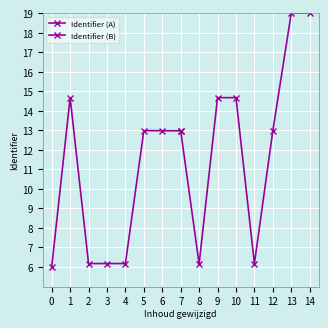

Which series has the largest range (max minus min)?

Identifier (B)